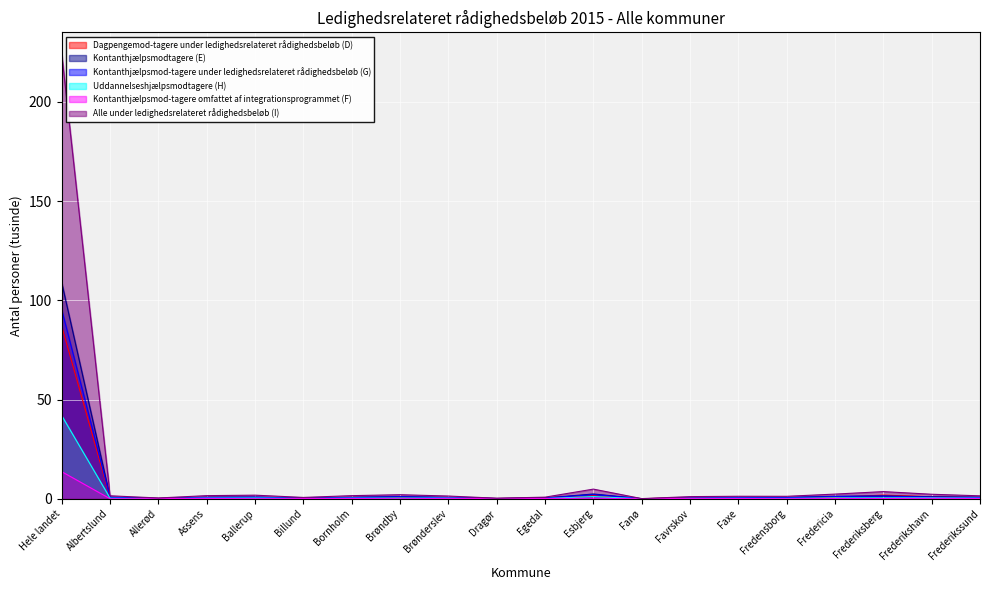

Between Hele landet and Brøndby, which is larger?

Hele landet